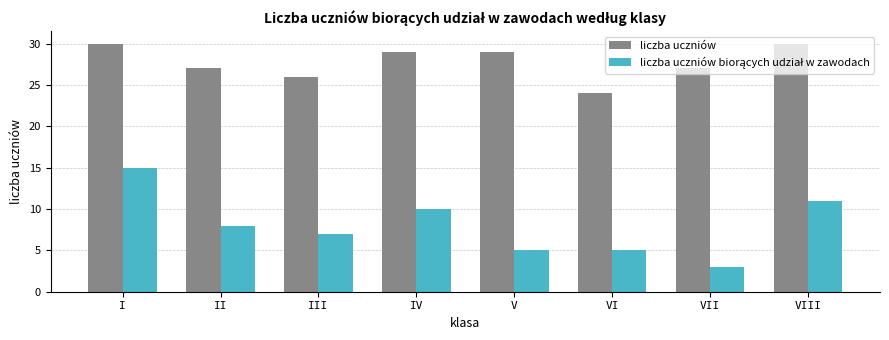

Count the number of categories in the chart.

8